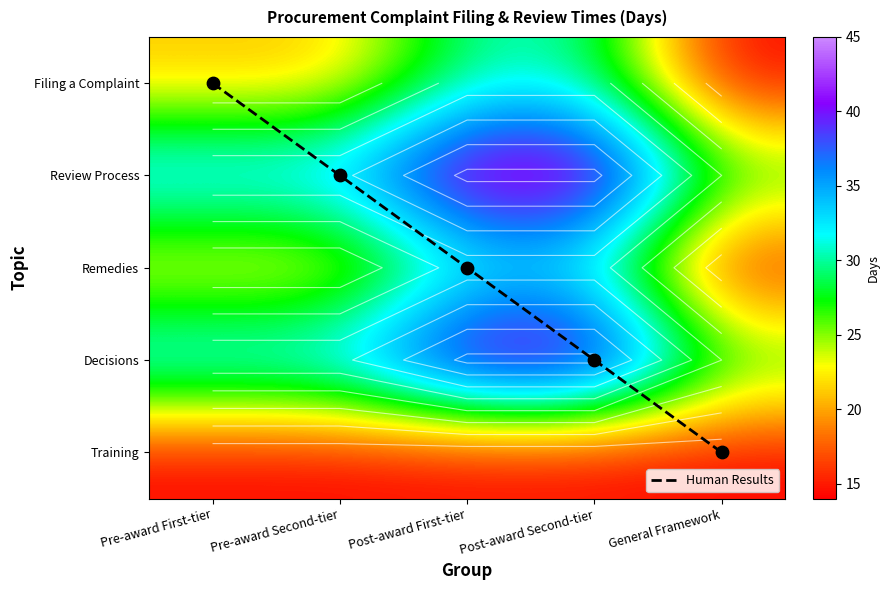

How many data points in Filing a Complaint are less than 21?

1